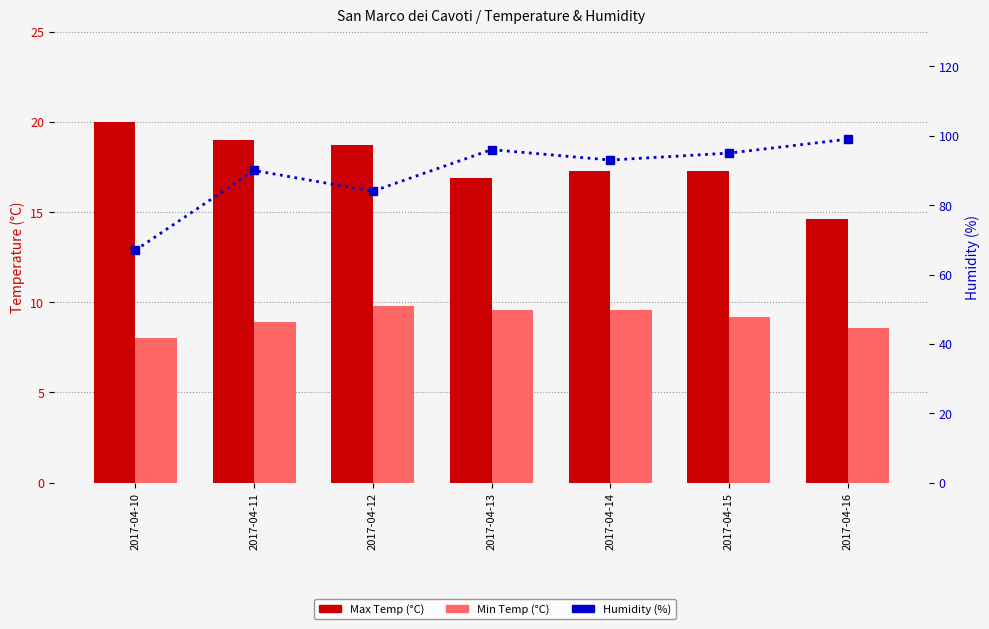

How many groups of bars are there?

7